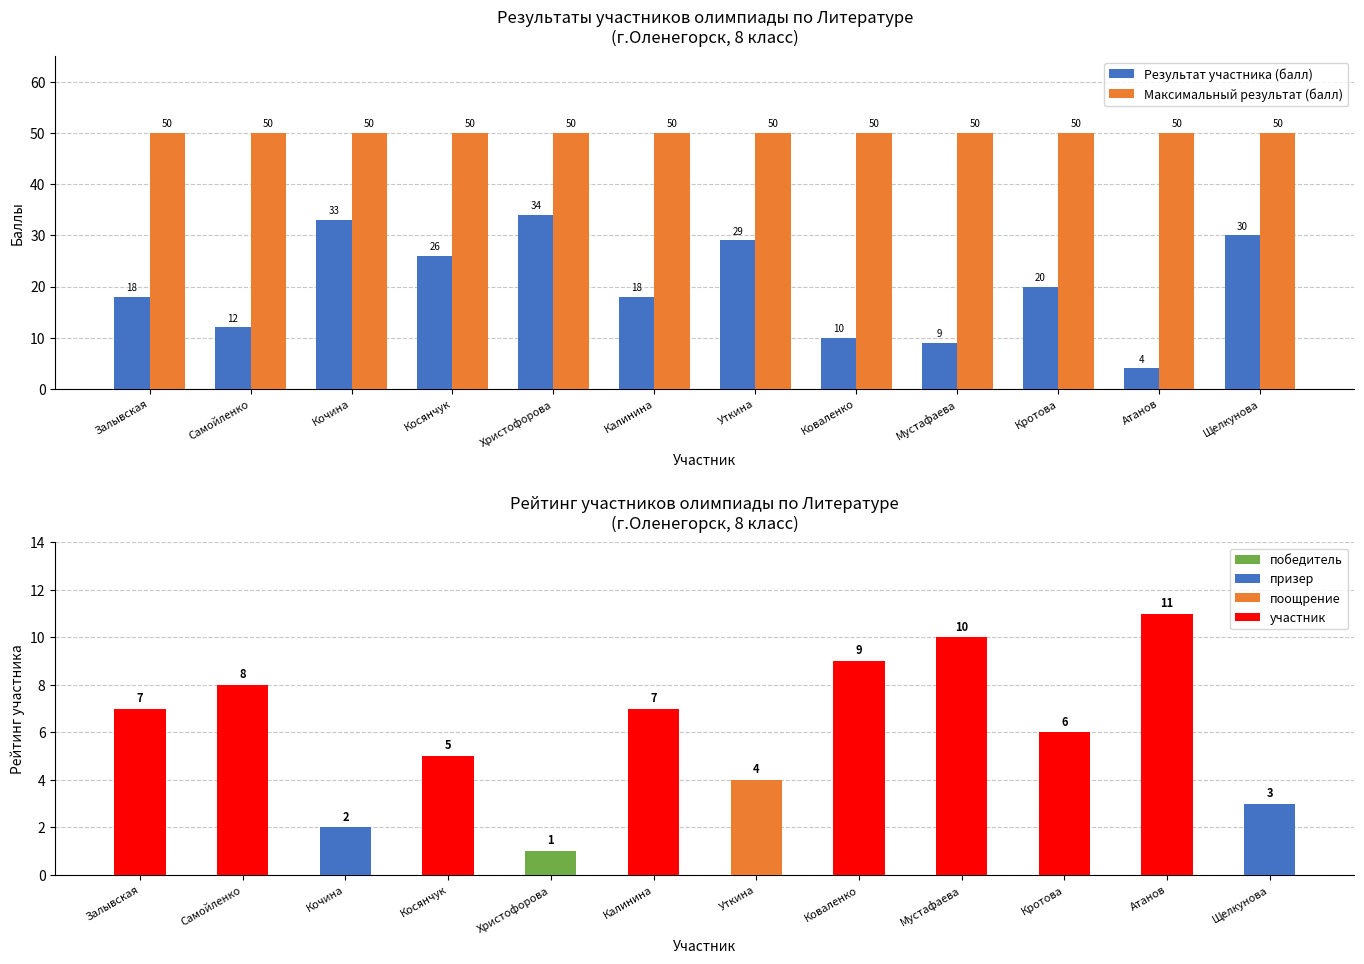

Which series has the largest total across all categories?

Максимальный результат (балл)